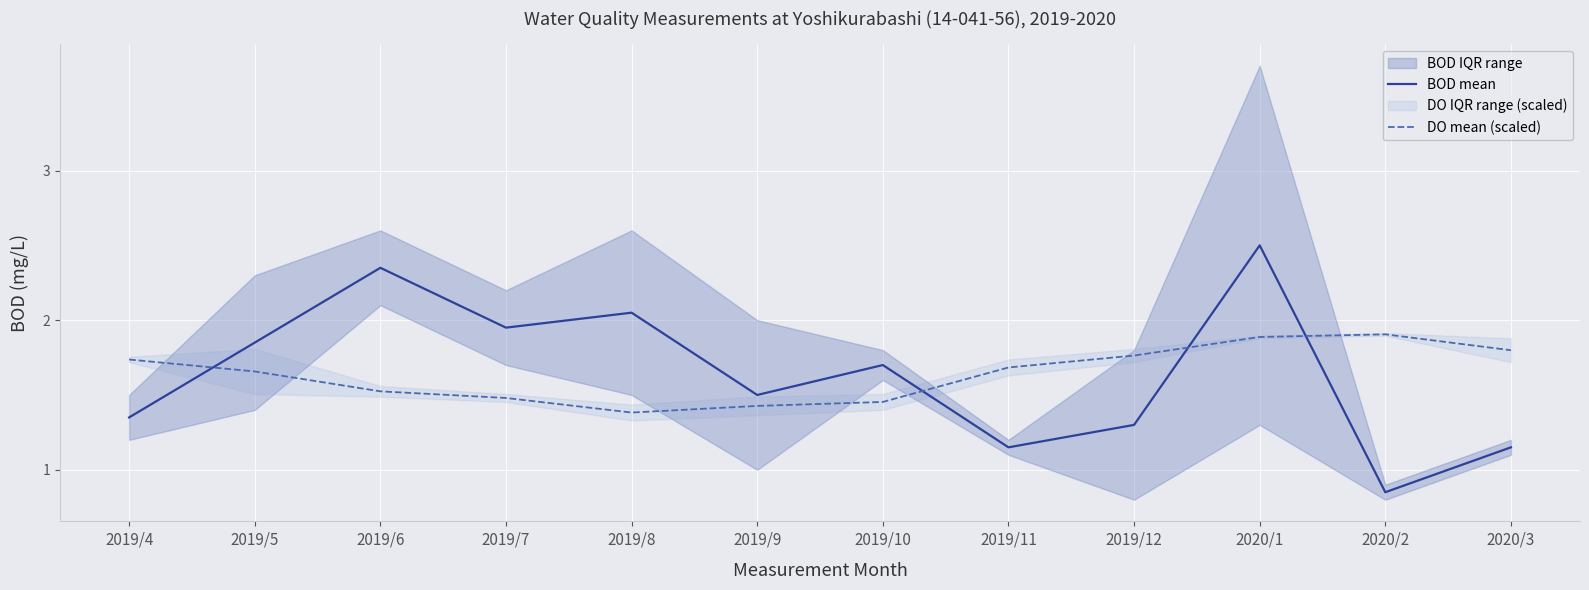

The value of BOD mean at 2020/2 is 1.2. True or false?

False